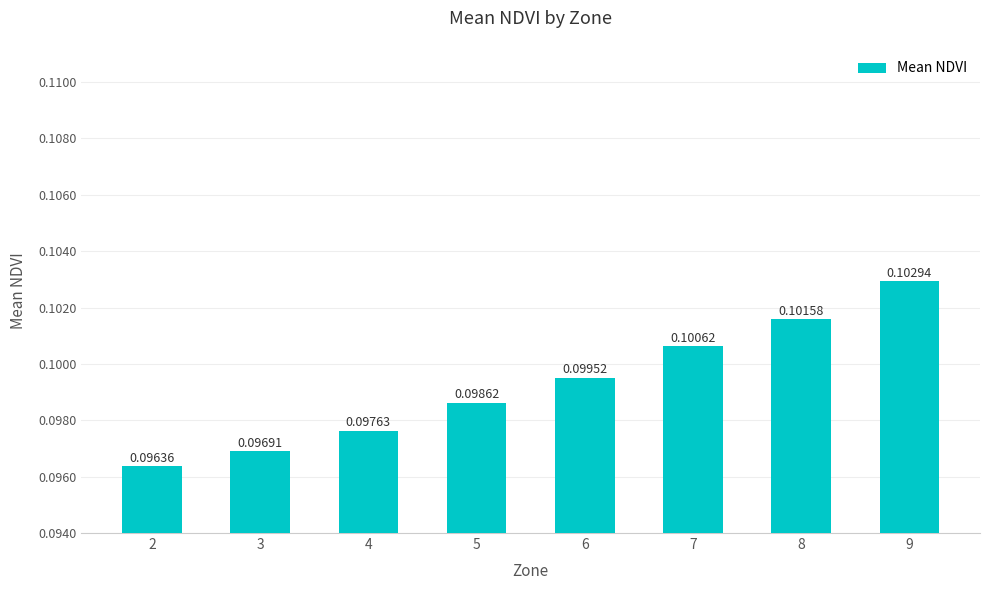

Which has a higher value, 6 or 4?

6